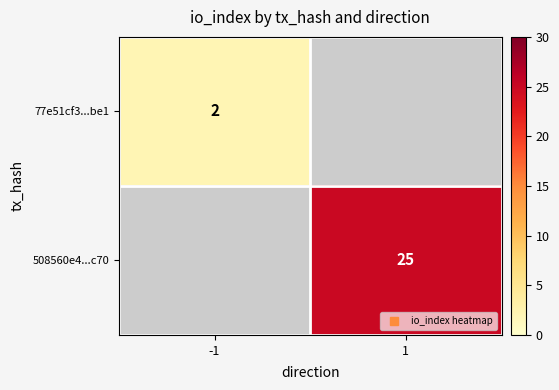

Which category has the lowest value in the 77e51cf3...be1 series?

-1